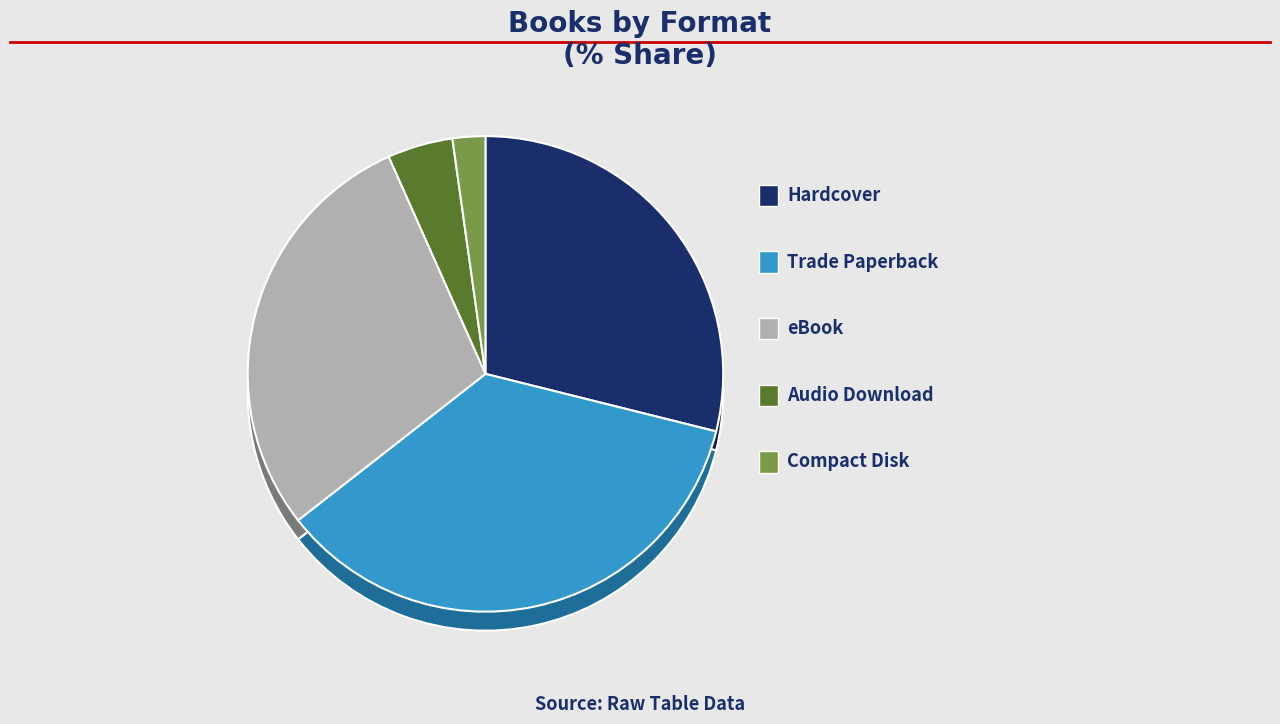

What is the largest slice in the pie chart?

Trade Paperback